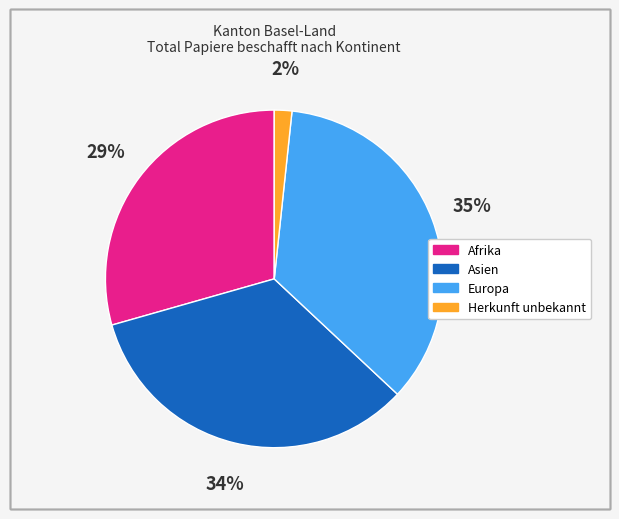

To the nearest percent, what is the average slice percentage?

25%